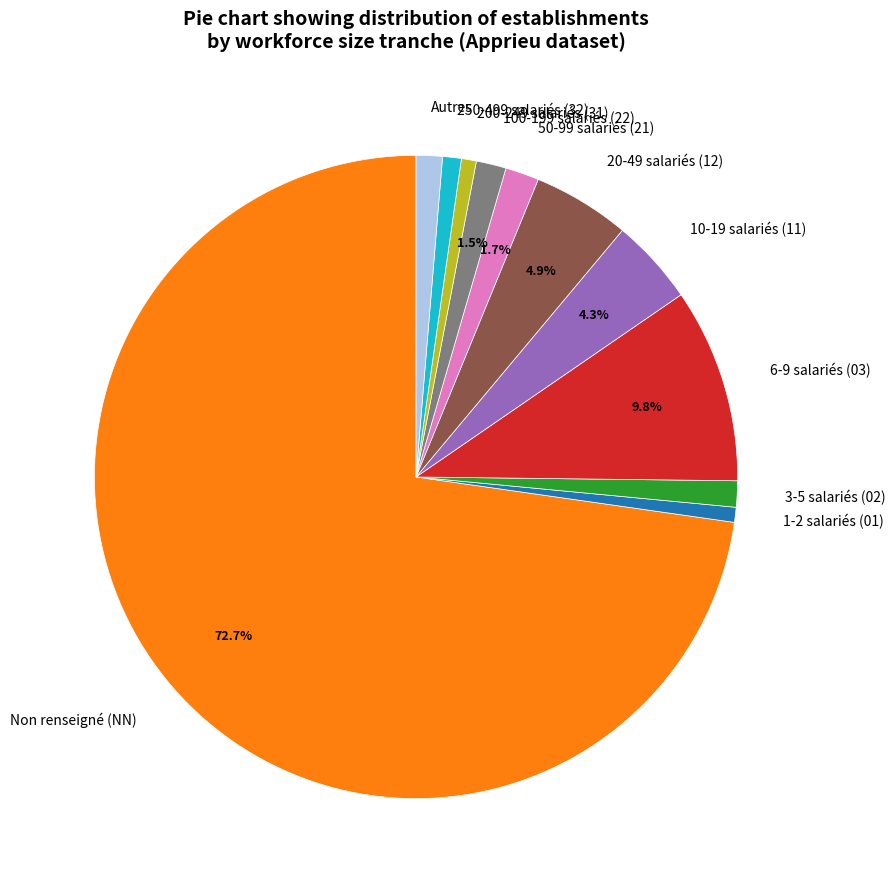

To the nearest percent, what is the difference between the largest and smallest slice percentages?

72%